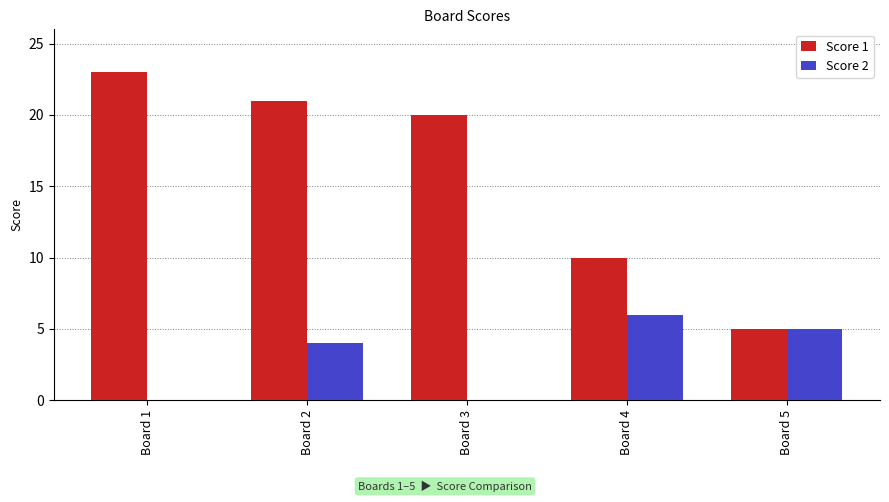

At which category is the sum across all series the highest?

Board 2